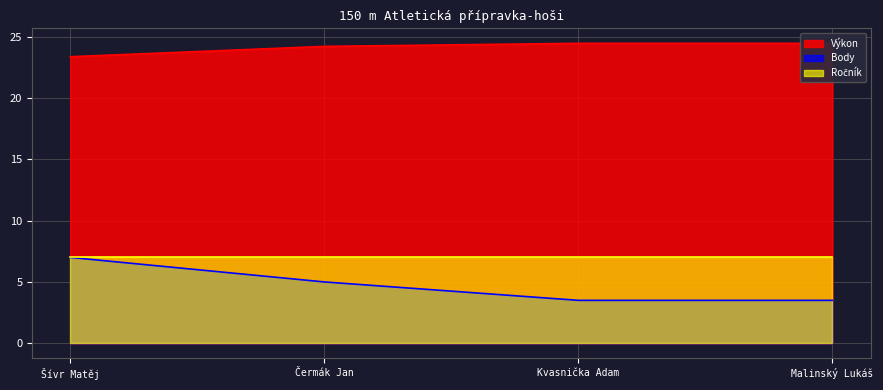

How many Výkon values are between 24 and 25?

3